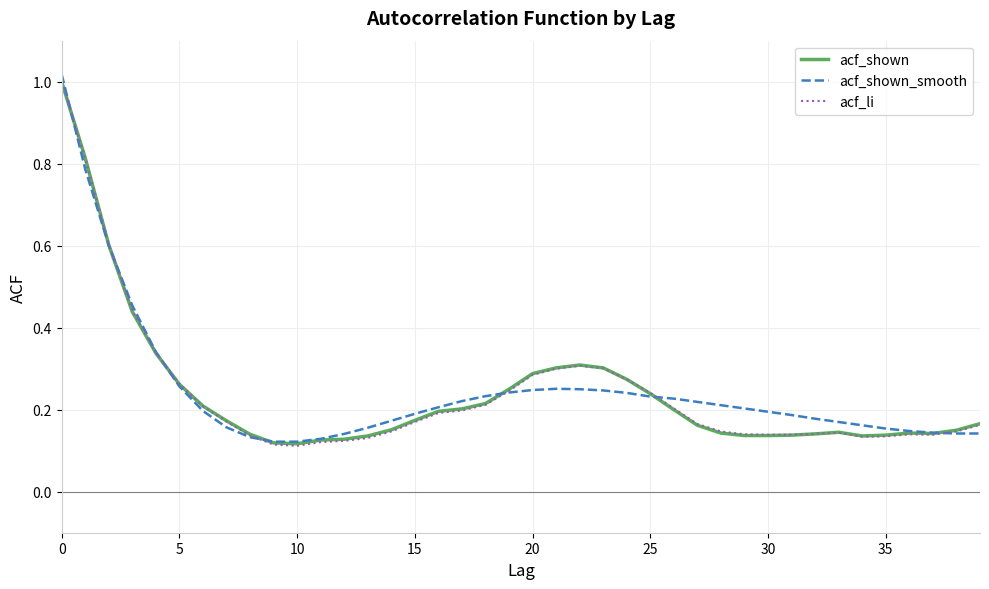

What is the difference between the second highest and minimum values in the acf_li series?

0.7